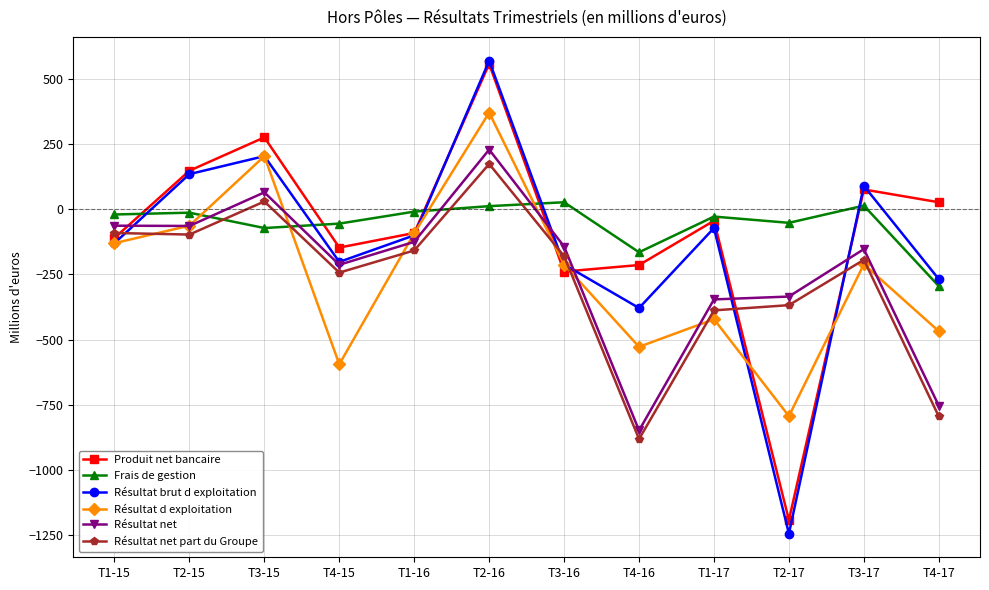

True or false: Produit net bancaire and Résultat d exploitation intersect in this chart.

True